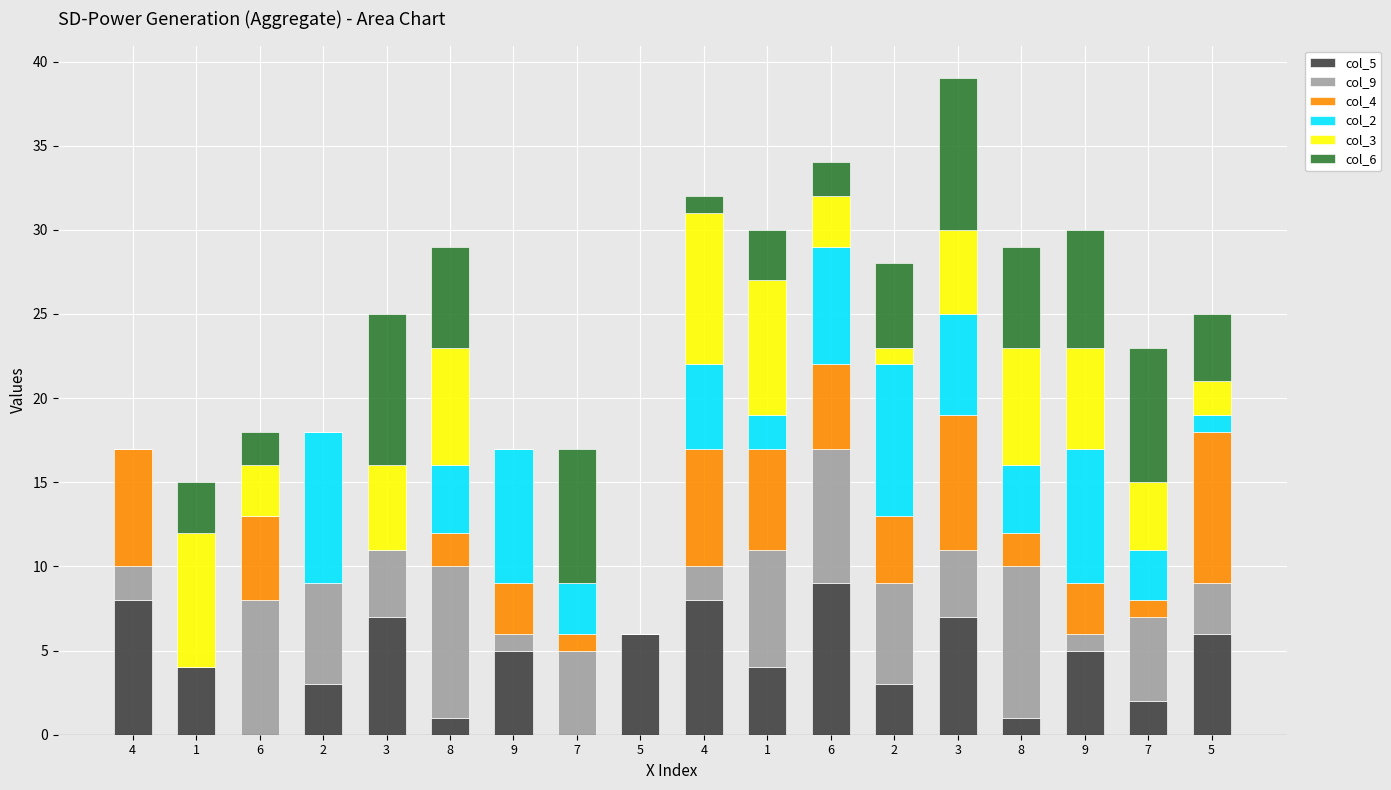

How many series are shown in this chart?

6